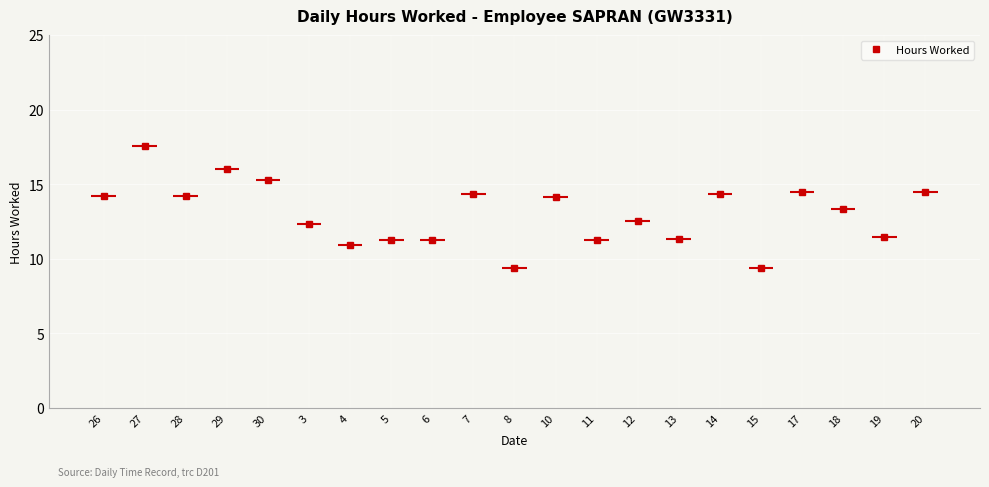

What is the change in value from 30 to 13?

-3.9